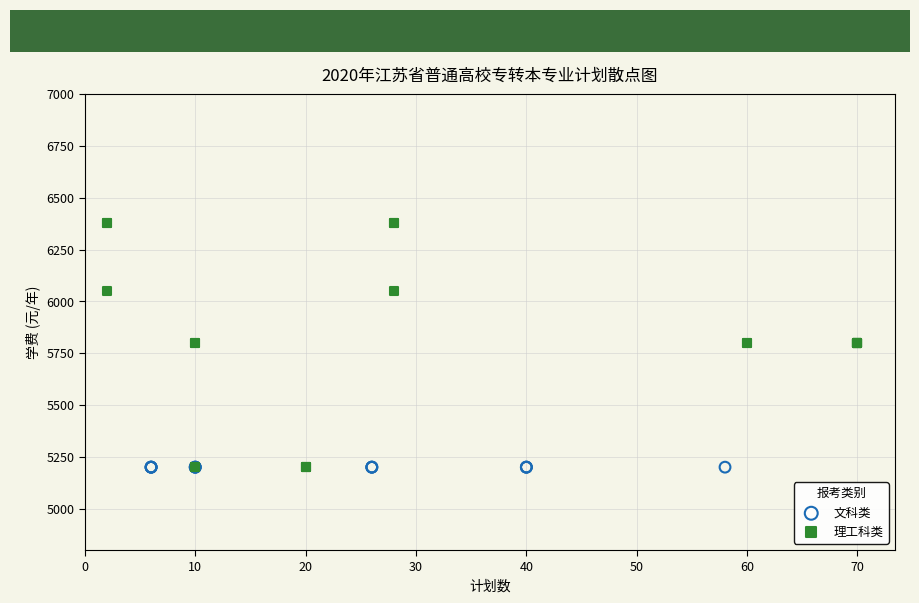

Which series reaches the maximum Y coordinate?

理工科类